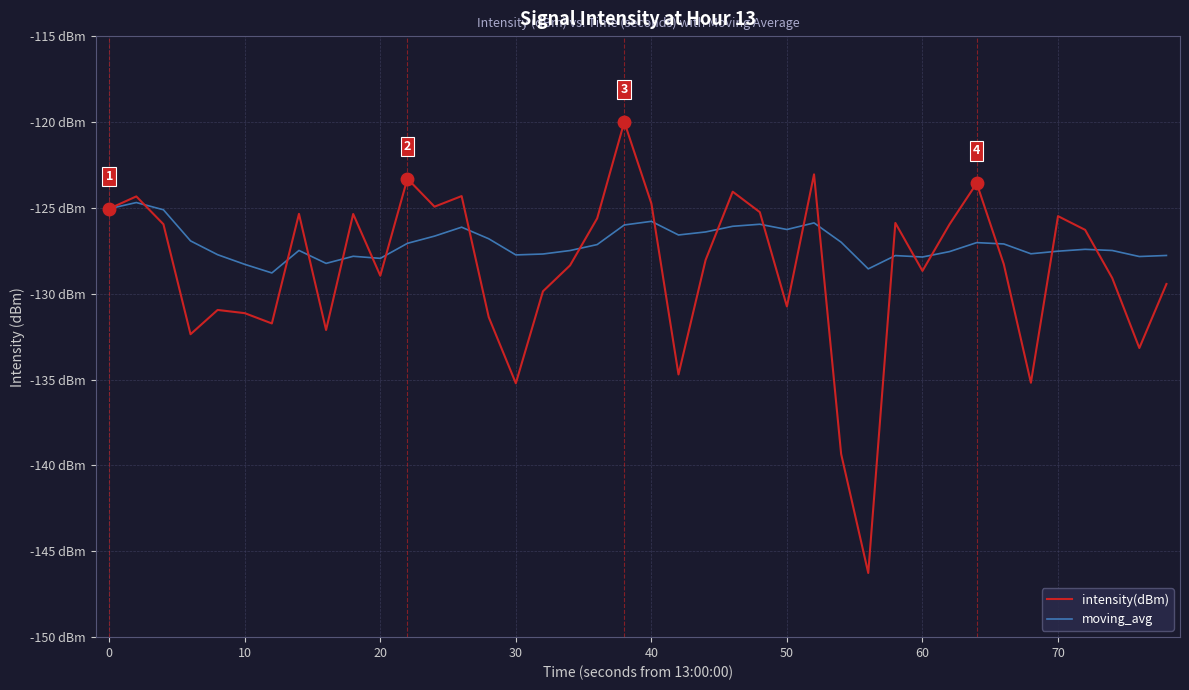

What are all the series names shown in the legend?

intensity(dBm), moving_avg